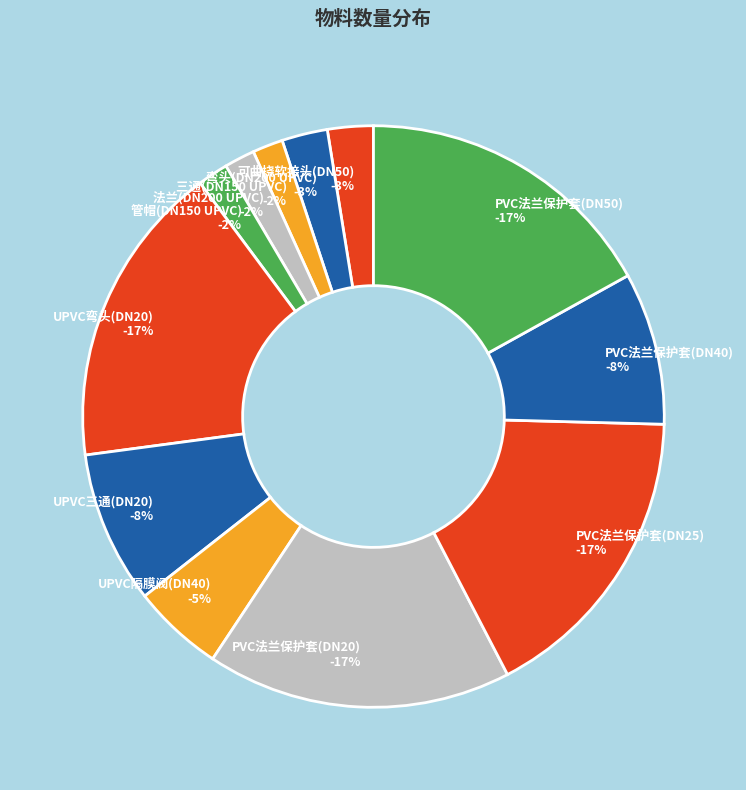

What is the smallest slice in the pie chart?

三通(DN150 UPVC)